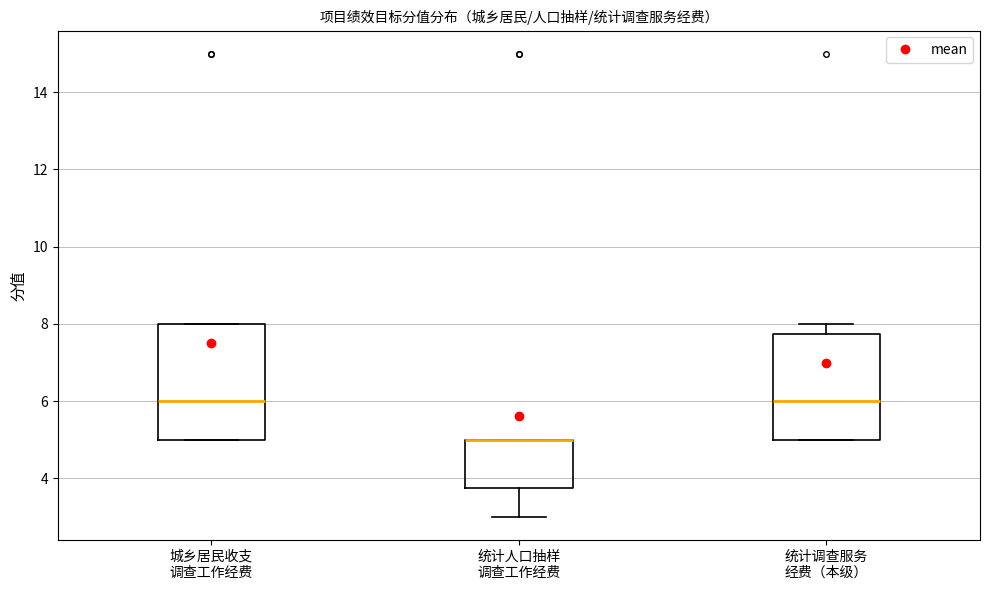

Reading left to right, transcribe this box plot: for each box, give where its median line is, the range the box spans, and where its two whiskers end, as read against the y-axis. The values are not printed on the chart, so give them approximately, as read against the axis.

城乡居民收支 调查工作经费: median 6.0, box 5.0 to 8.0, whiskers 5.0 to 8.0
统计人口抽样 调查工作经费: median 5.0 (drawn on the box's upper edge), box 3.8 to 5.0, whiskers 3.0 to 5.0
统计调查服务 经费（本级）: median 6.0, box 5.0 to 7.8, whiskers 5.0 to 8.0